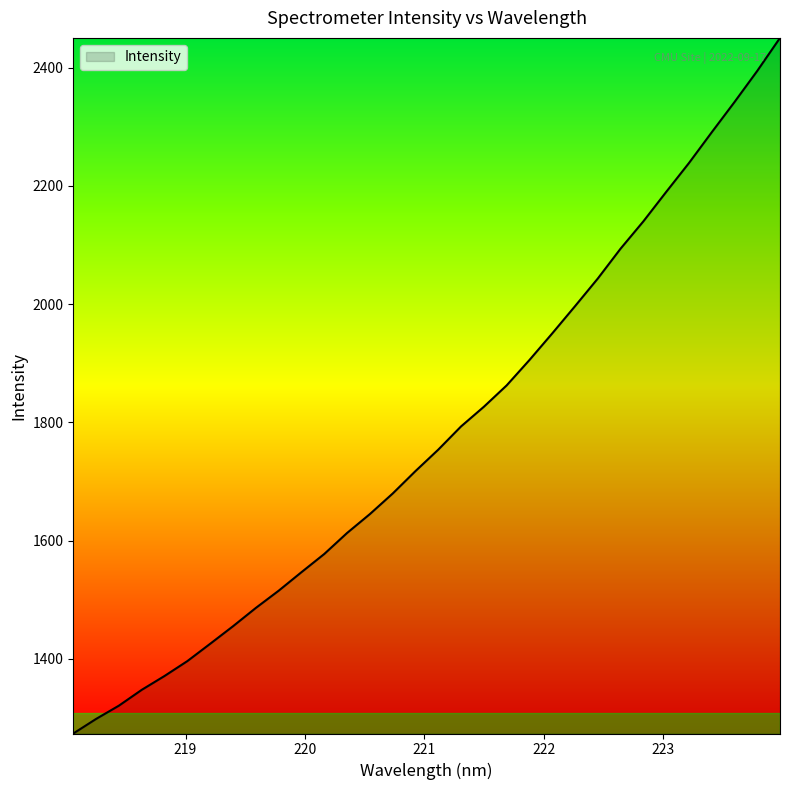

What is the maximum value shown in the chart?

2450.3